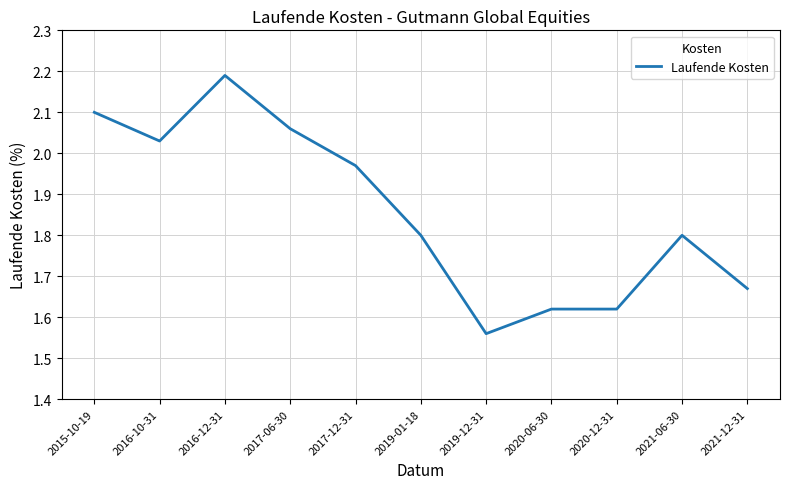

What is the difference between the maximum and minimum values?

0.6